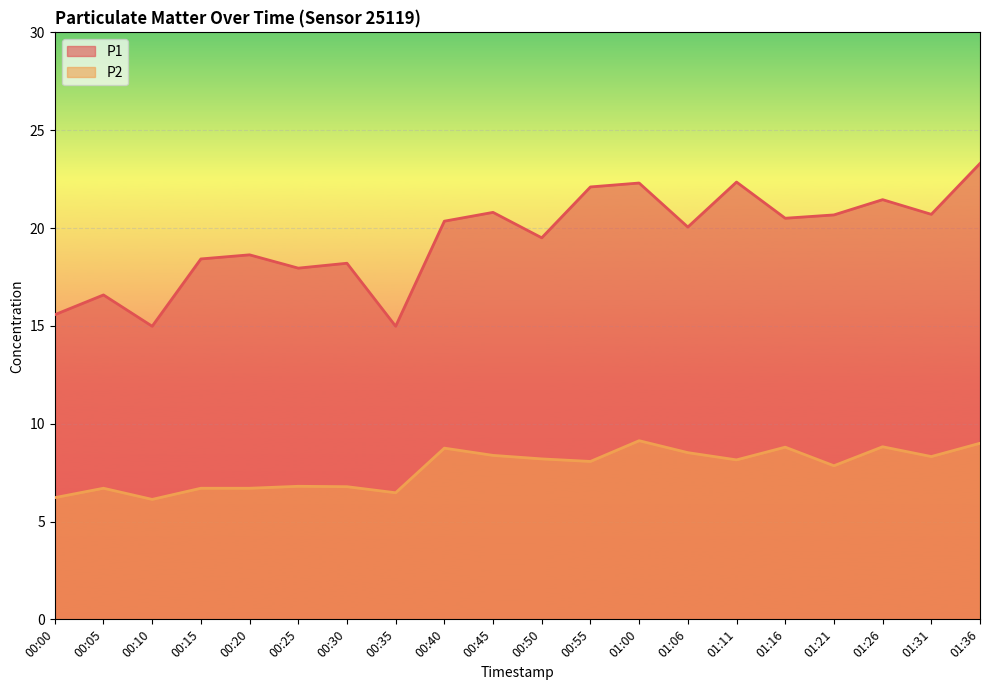

In P1, how many points are higher than both neighbors (excluding endpoints)?

7